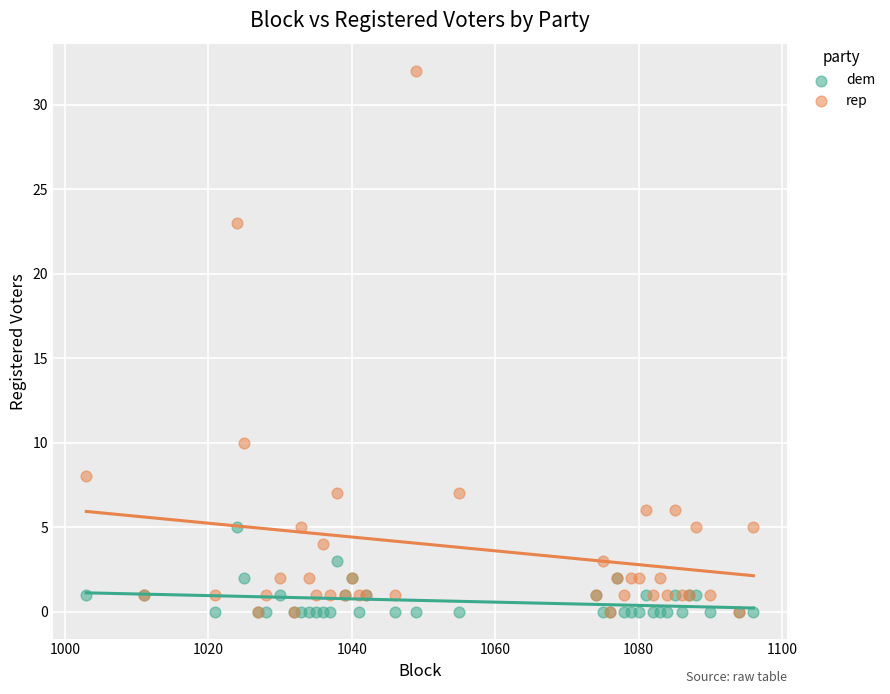

Across all series, what Y value is closest to 16?

10